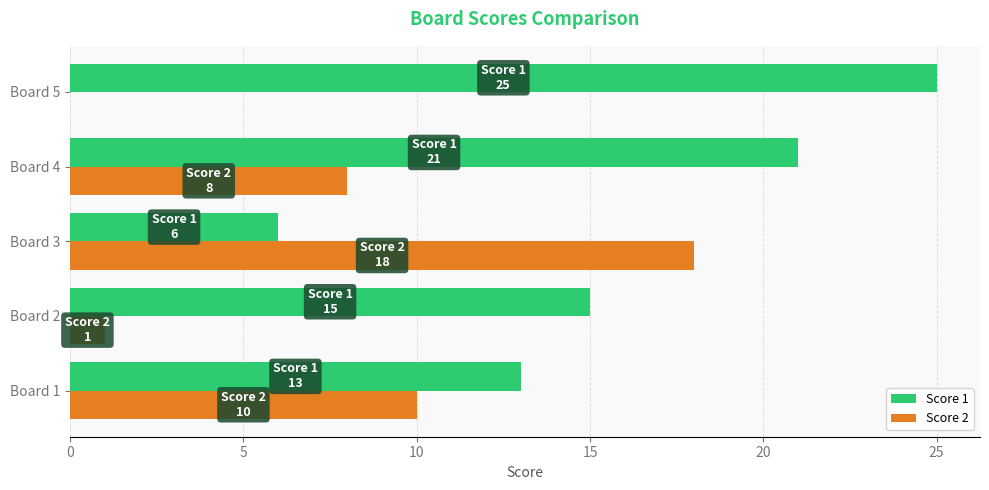

Which series changed the most between Board 1 and Board 2?

Score 2